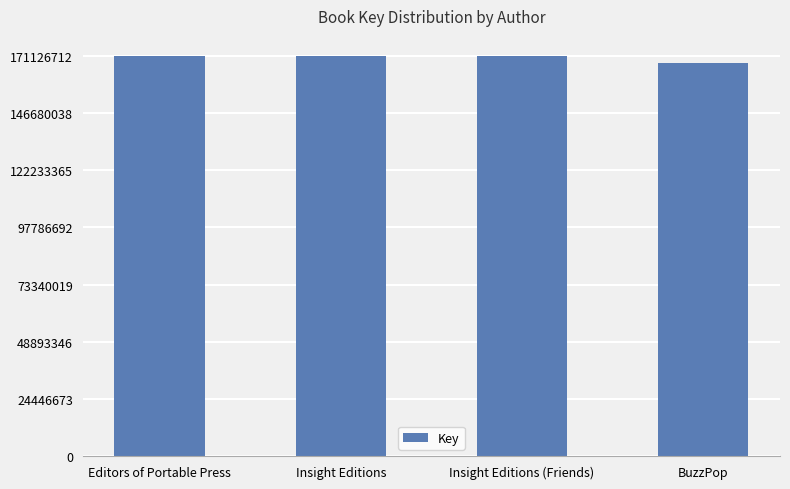

What is the average value?

170316763